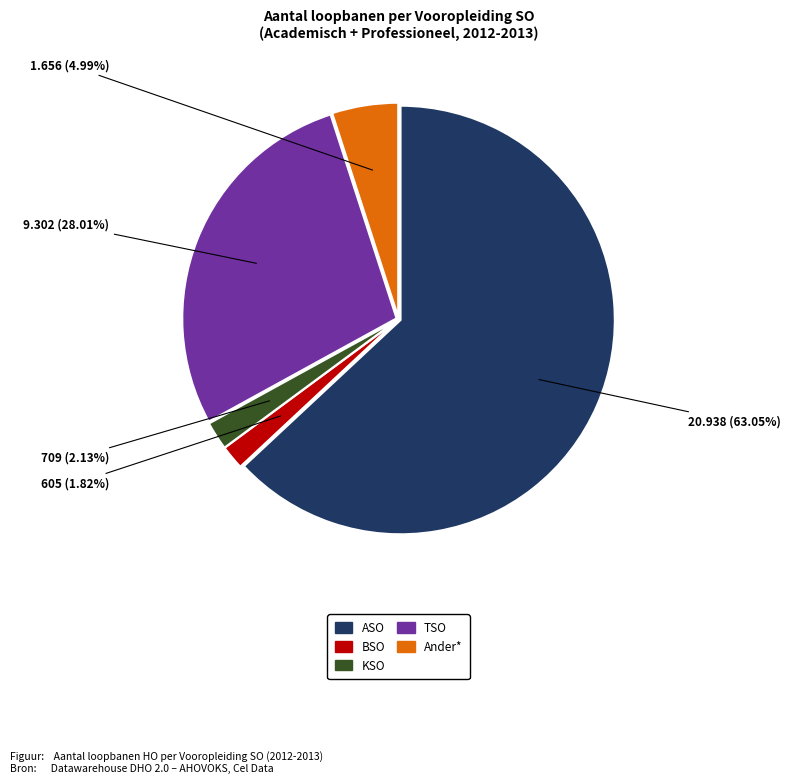

To the nearest percent, what is the difference between the largest and smallest slice percentages?

61%